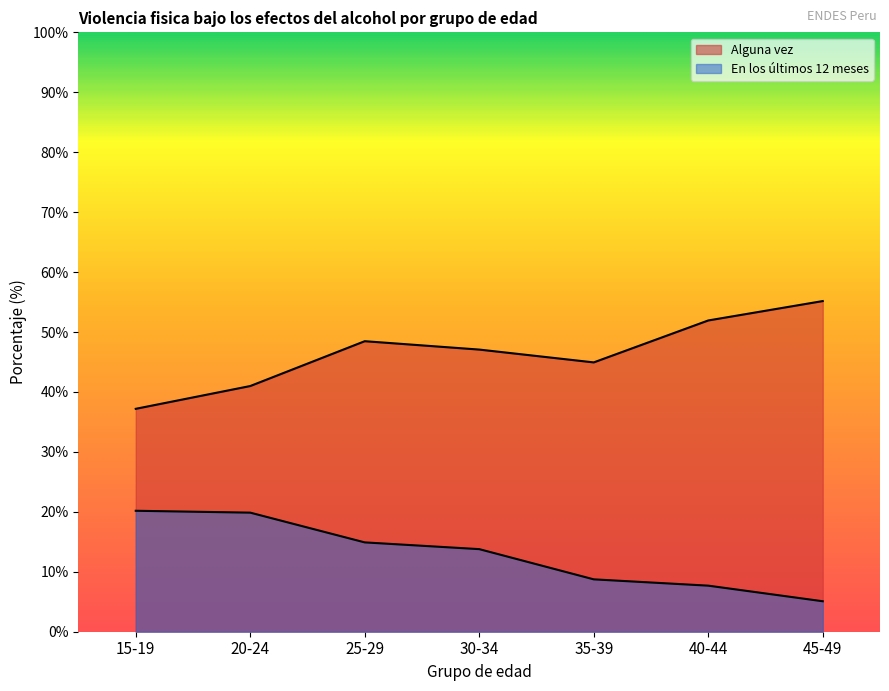

What is the average value of the En los ultimos 12 meses series?

12.9